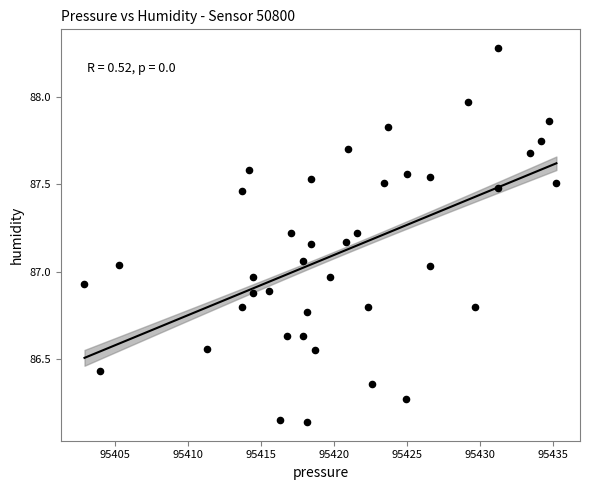

What is the range of X values (max minus min)?

32.3